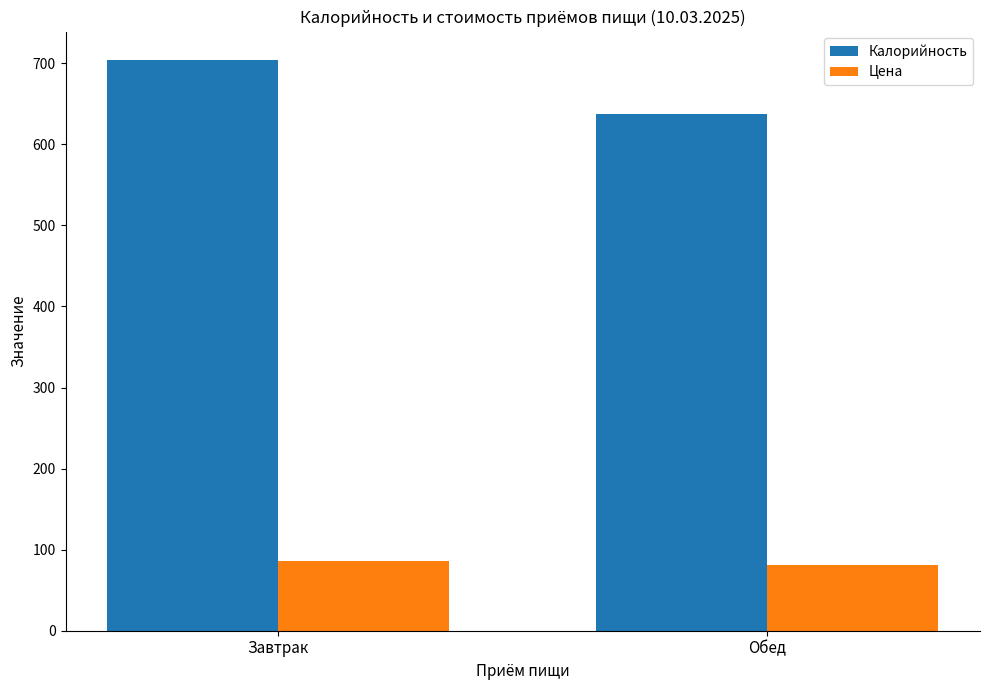

Which series has the largest range (max minus min)?

Калорийность